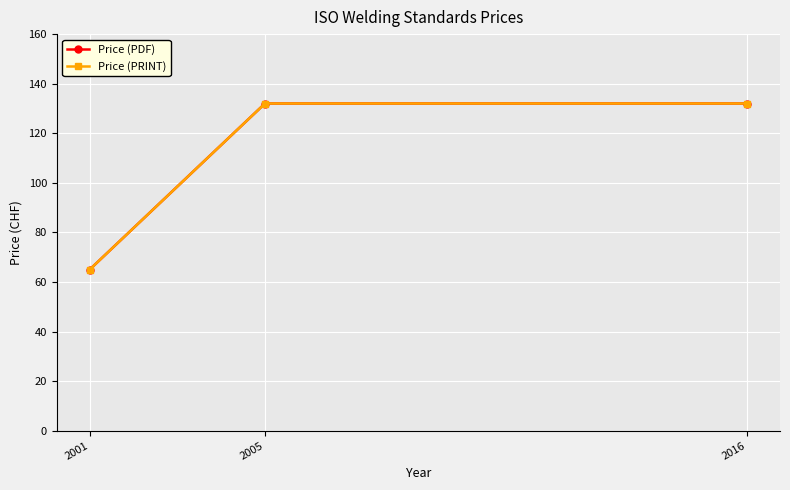

Where is Price (PDF) nearest to the value 98?

2001